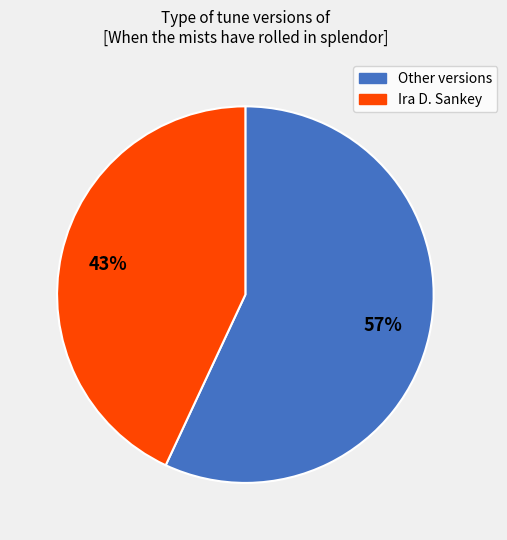

Which slice is the smallest?

Ira D. Sankey